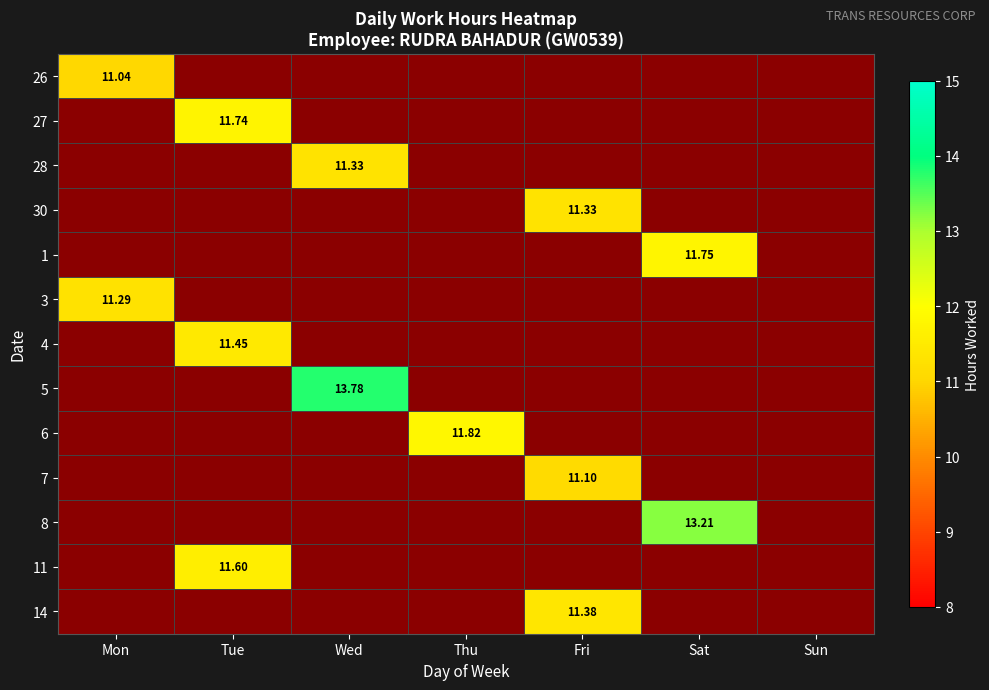

Is it true that 28 equals 7.6 at Thu?

False